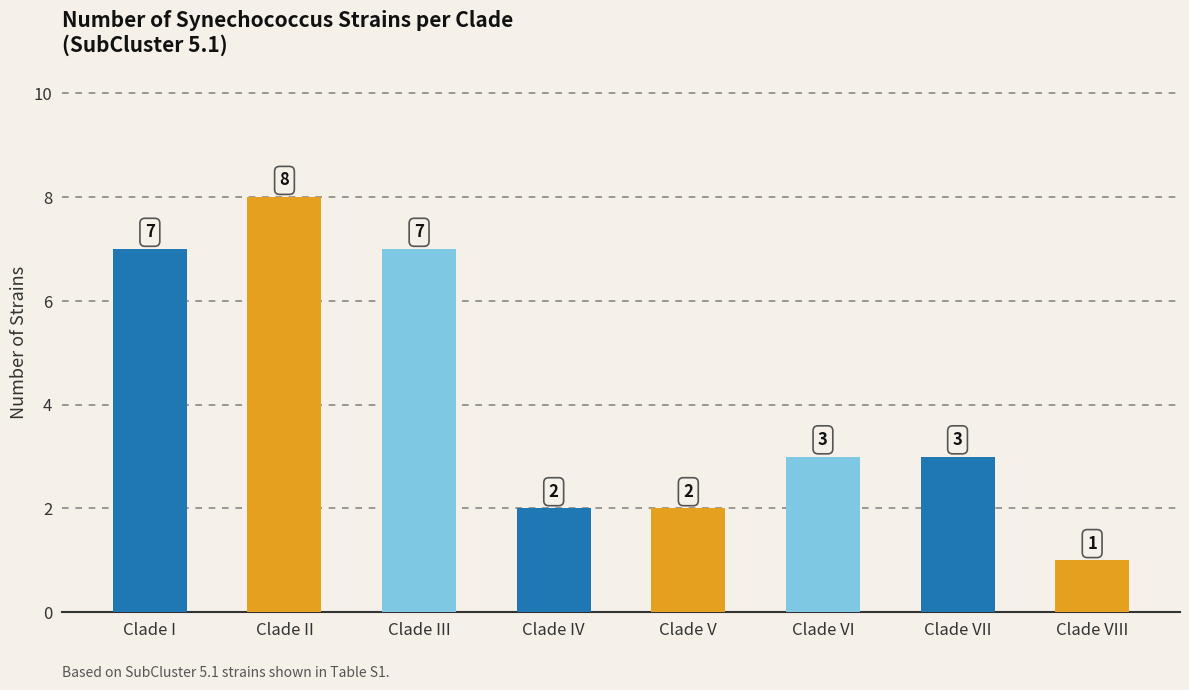

True or false: the data shows 1 at Clade IV.

False